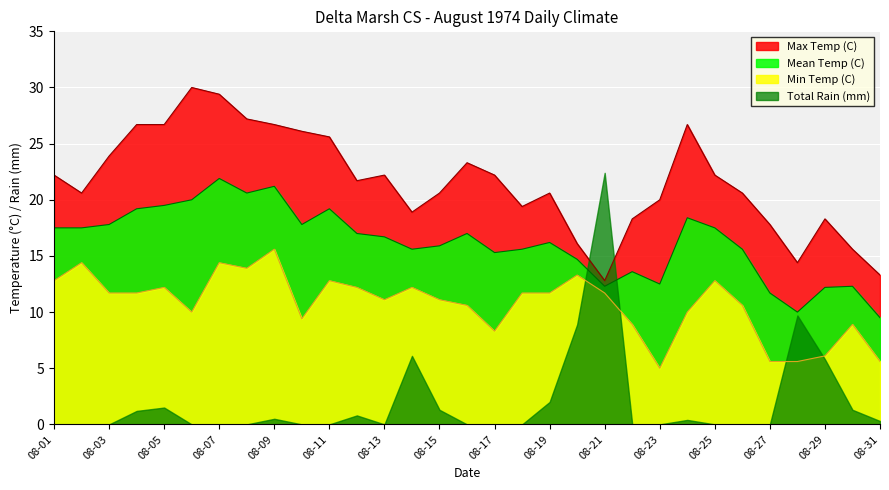

Where is Min Temp (C) nearest to the value 10?

08-06